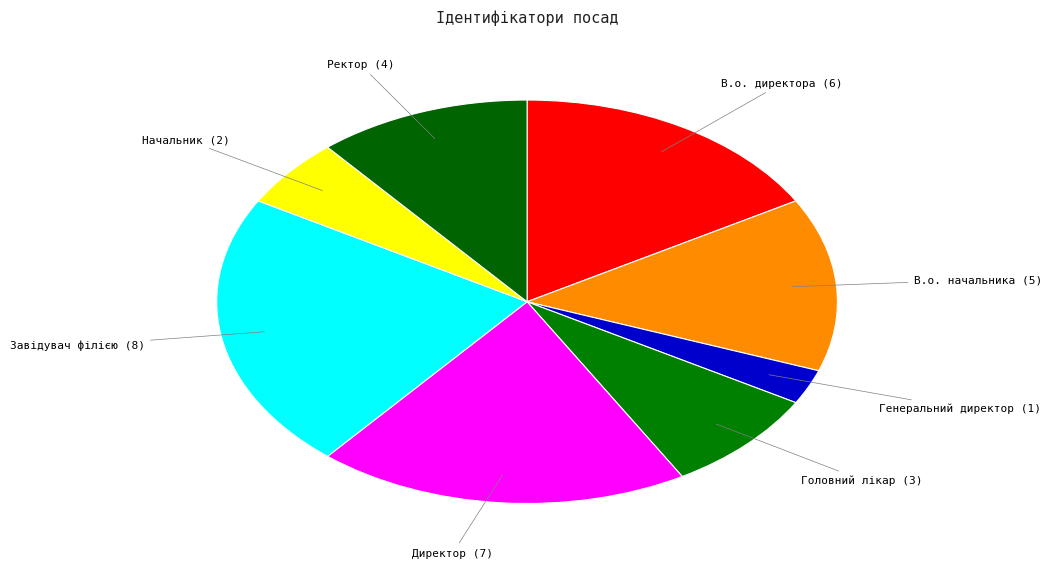

What is the ratio of the value at В.о. директора to the value at Головний лікар?

2.0